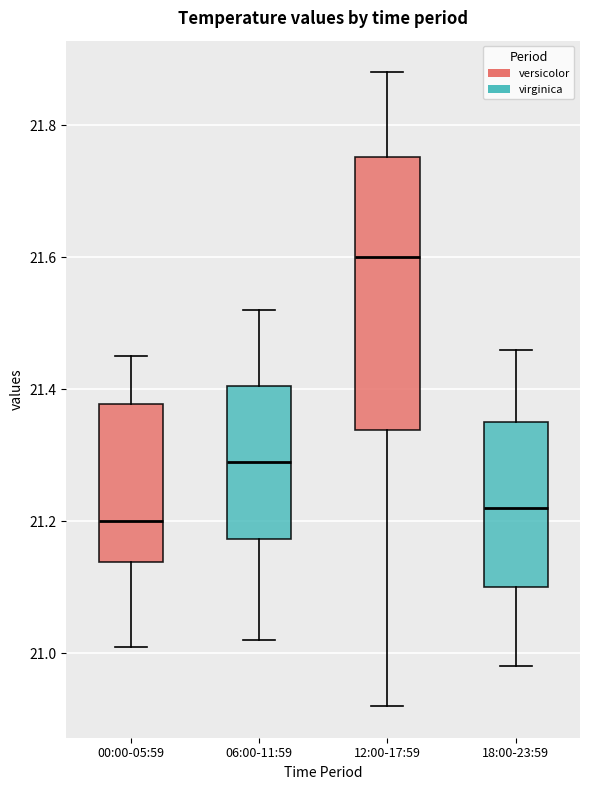

Which box is the tallest, from its lower edge to its upper edge?

12:00-17:59